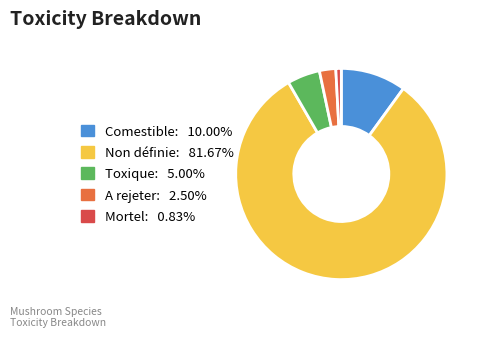

Rank the categories by value from highest to lowest.

Non définie, Comestible, Toxique, A rejeter, Mortel